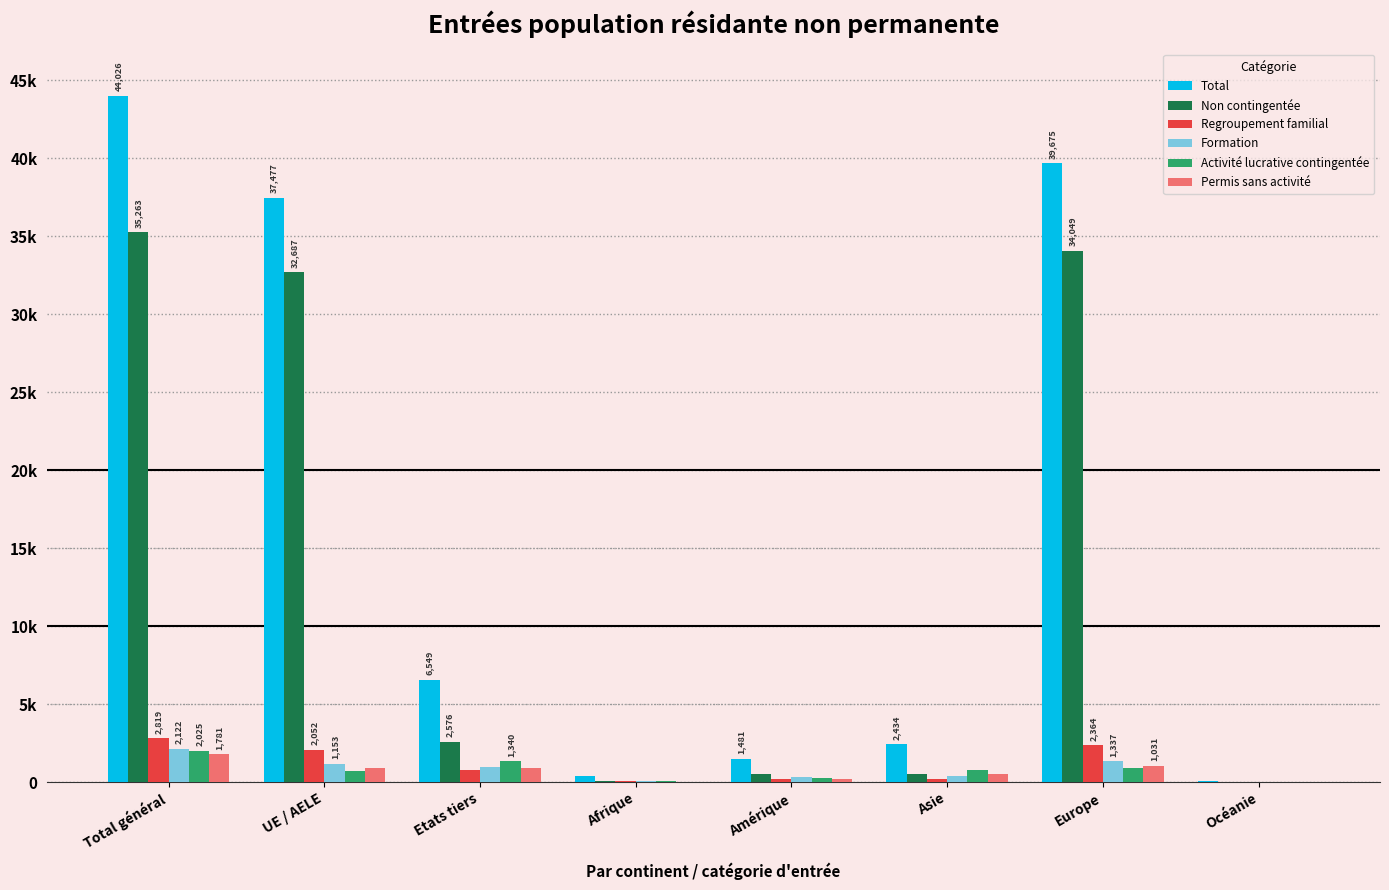

What are all the series names shown in the legend?

Total, Non contingentée, Regroupement familial, Formation, Activité lucrative contingentée, Permis sans activité